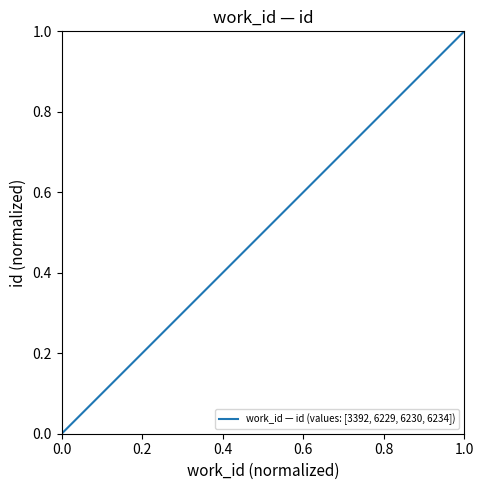

What is the sum of all values?

3.0